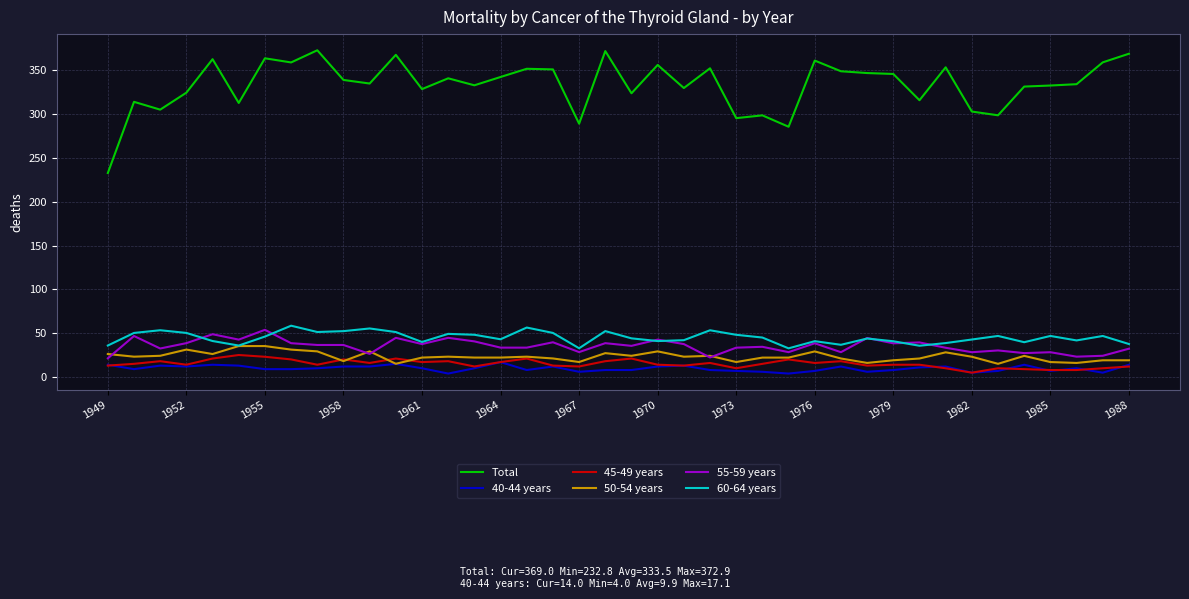

True or false: Total and 55-59 years cross at least once.

False